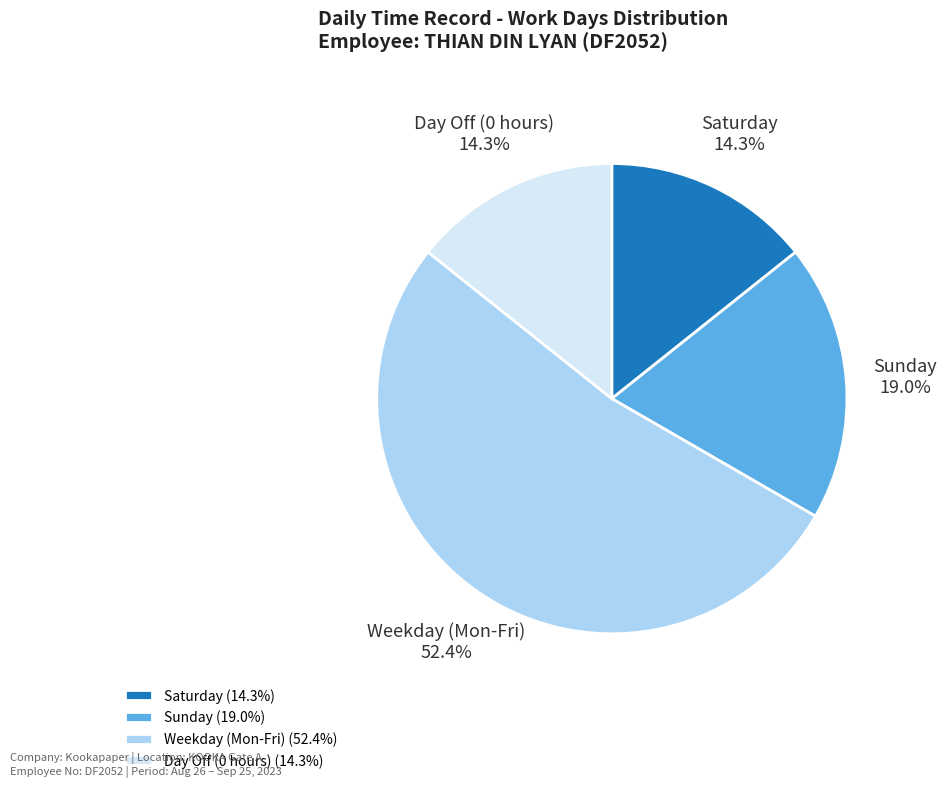

What percentage is NOT represented by Sunday?

81.0%